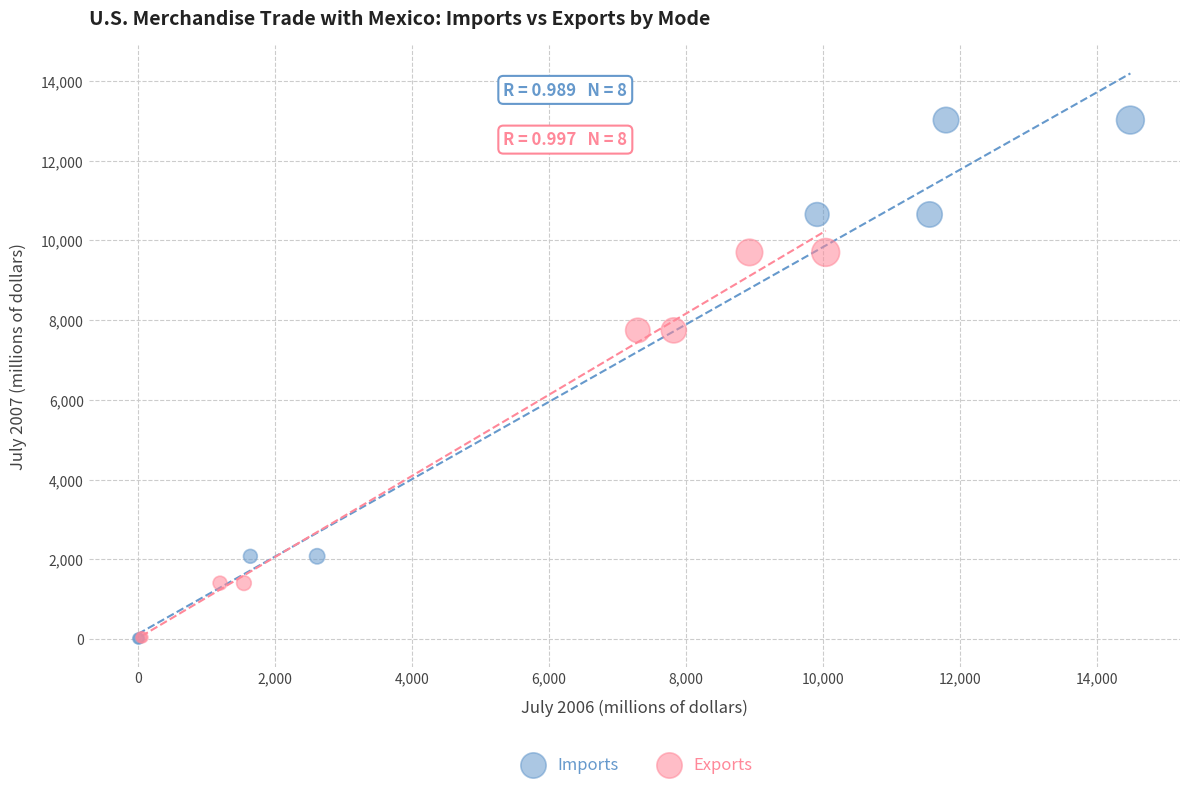

Which series reaches the maximum Y coordinate?

Imports